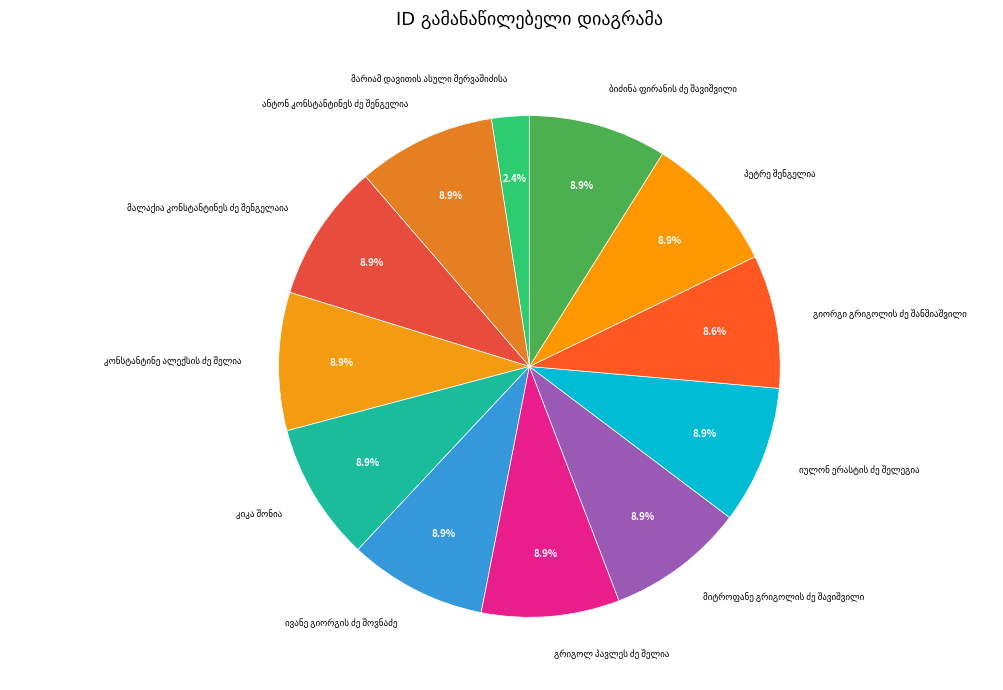

To the nearest percent, what is the average slice percentage?

8%